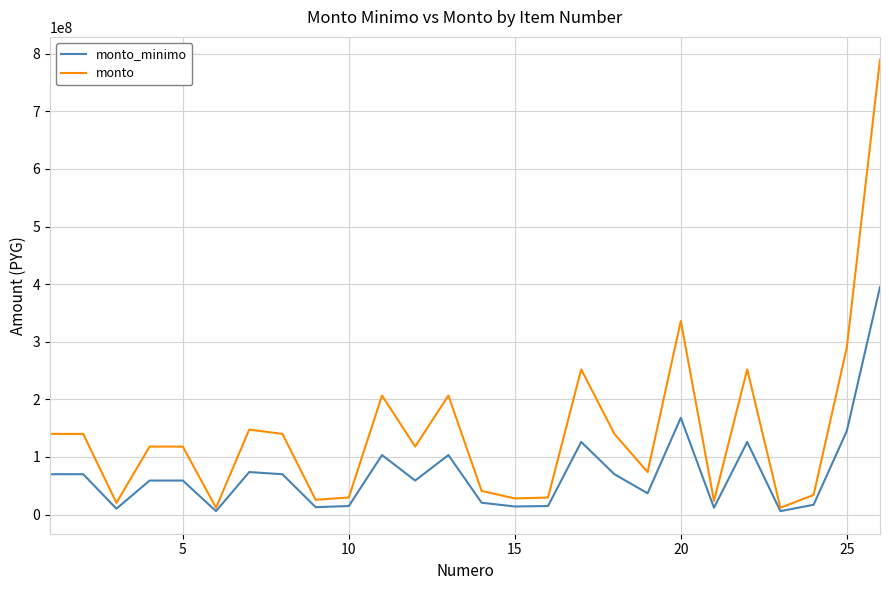

In monto_minimo, how many points are lower than both neighbors (excluding endpoints)?

8